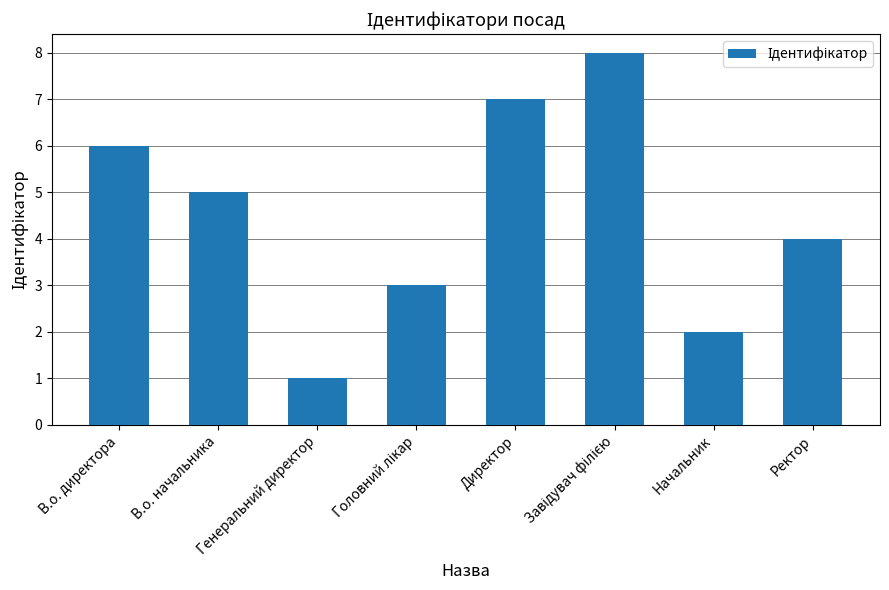

What is the greatest value displayed?

8